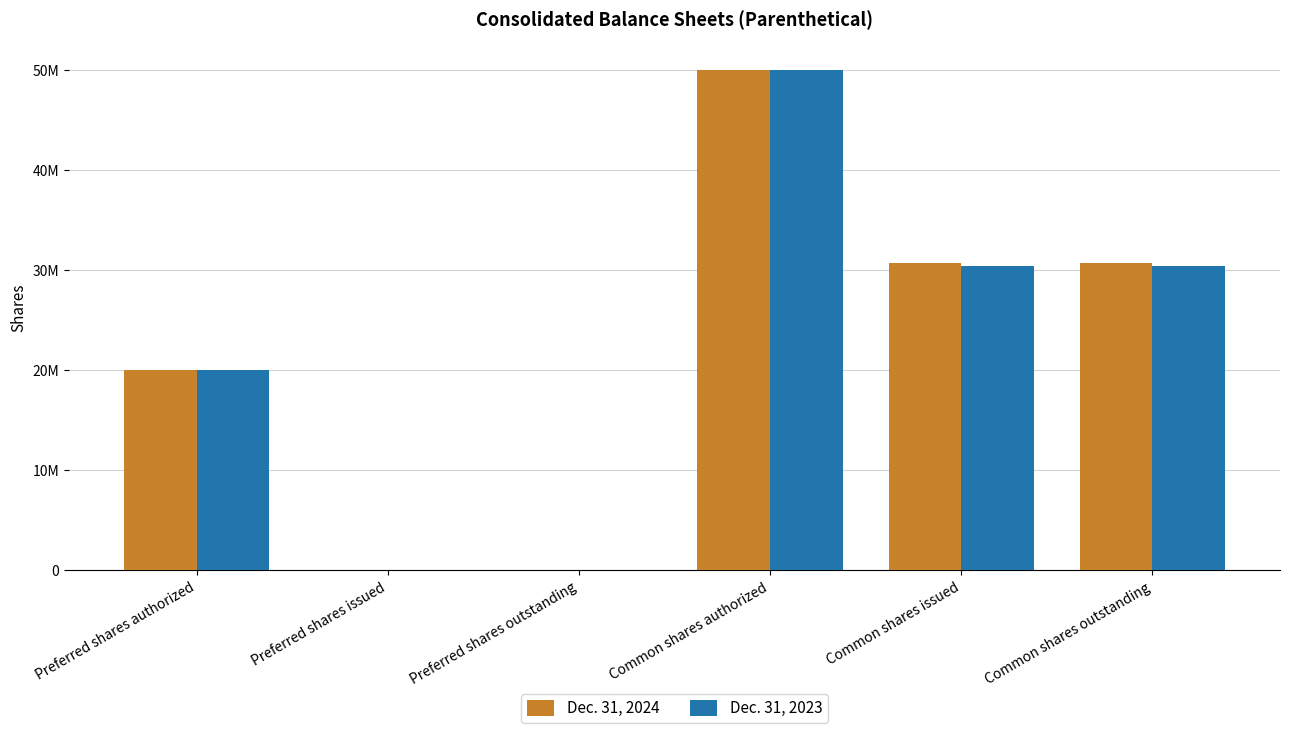

What are all the series names shown in the legend?

Dec. 31, 2024, Dec. 31, 2023